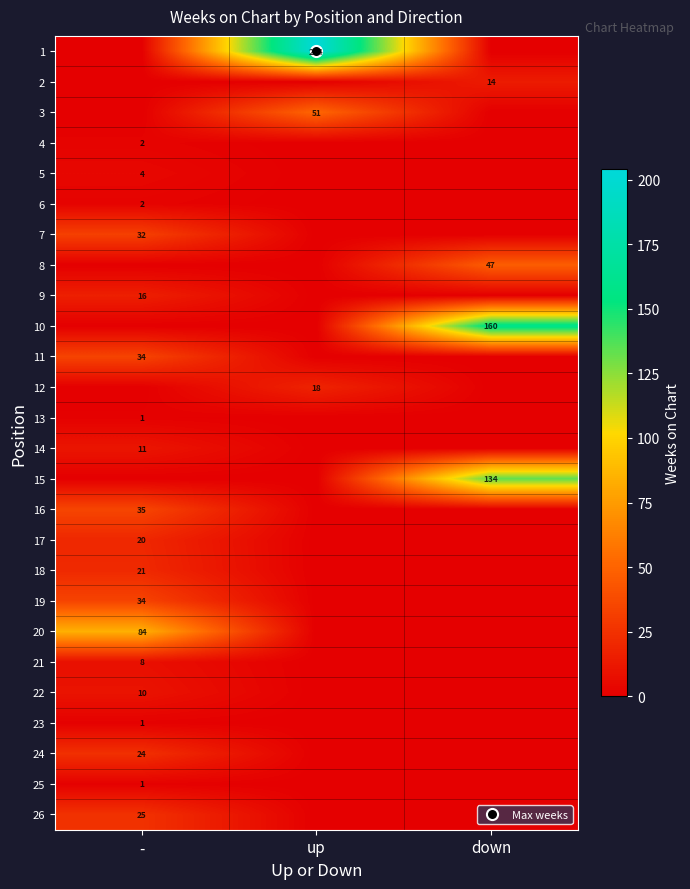

True or false: 9 has a value of 0 at down.

True